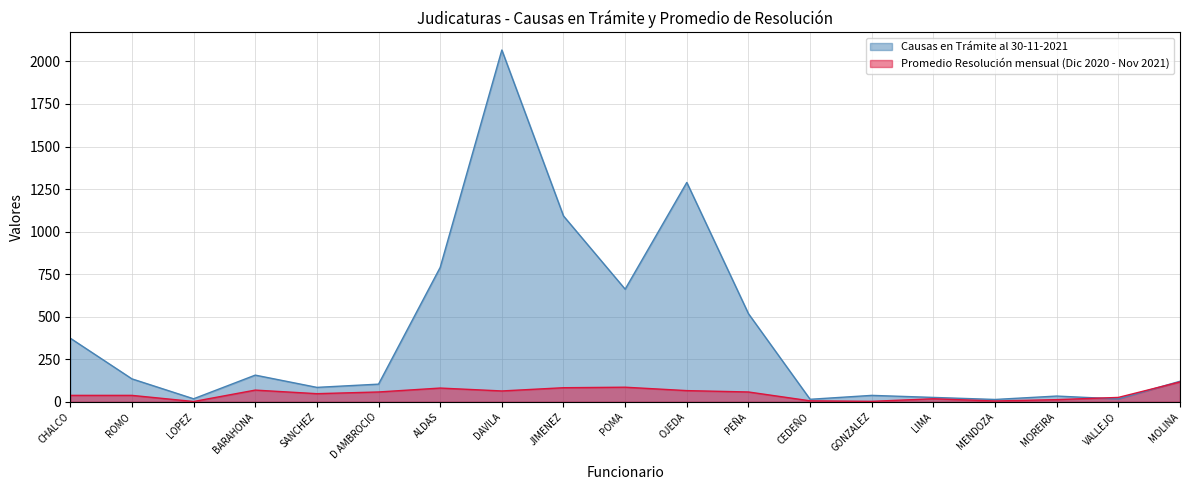

Reading left to right, transcribe all the data shown in this chart.

Causas en Trámite al 30-11-2021: 374	135	18	157	85	104	790	2067	1092	662	1289	518	15	38	26	14	34	17	121
Promedio Resolución mensual (Dic 2020 - Nov 2021): 38	38	2	69	48	58	81	64	83	86	66	58	6	3	18	5	13	26	117